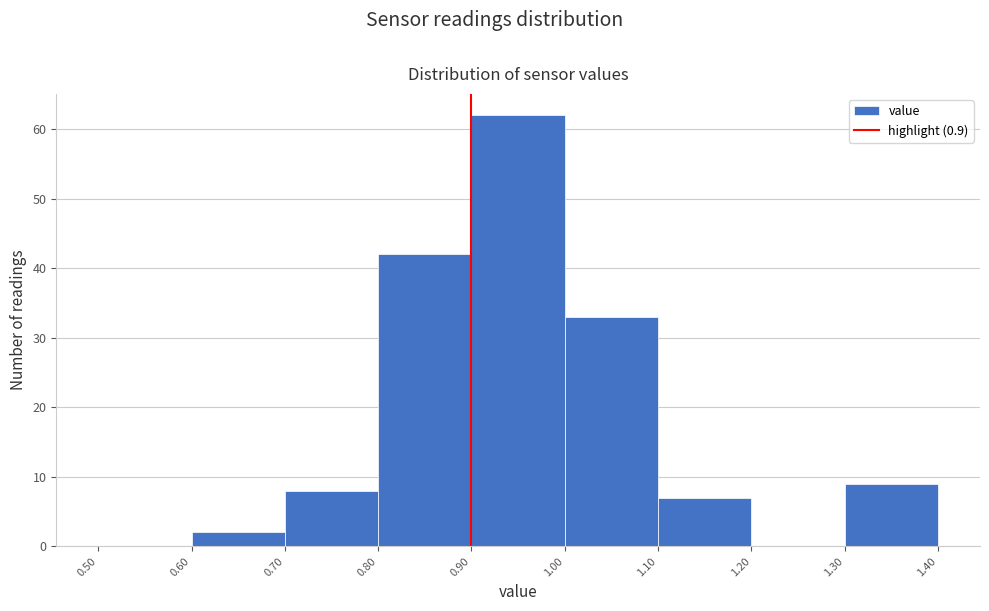

Which range on the x-axis has the tallest bar?

0.90 to 1.00